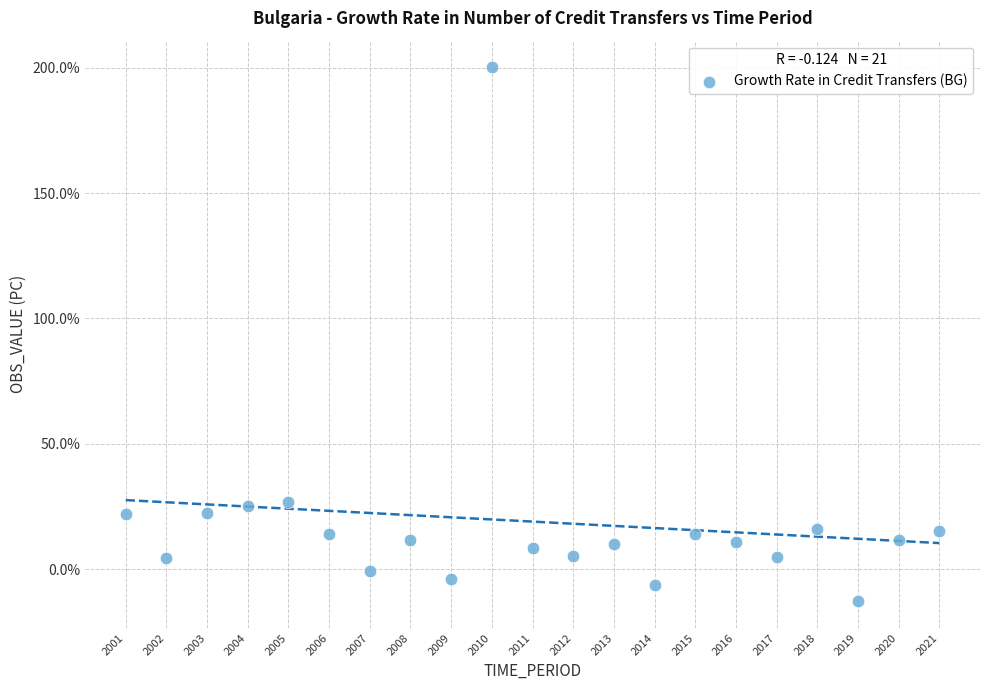

What is the range of X values (max minus min)?

20.0